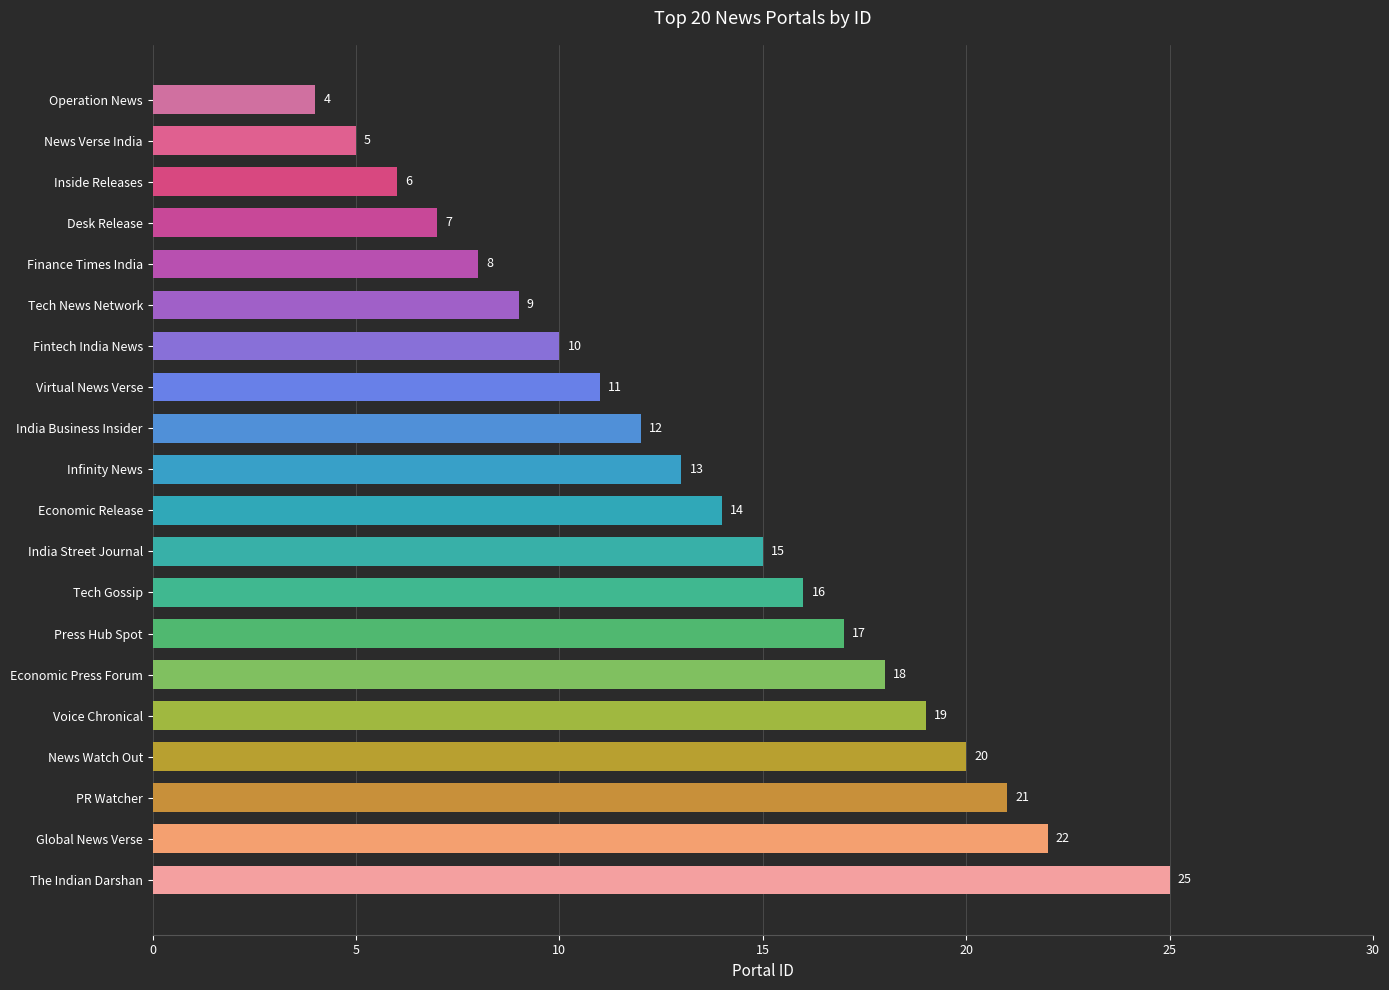

Reading top to bottom, extract all data points from this chart.

4	5	6	7	8	9	10	11	12	13	14	15	16	17	18	19	20	21	22	25